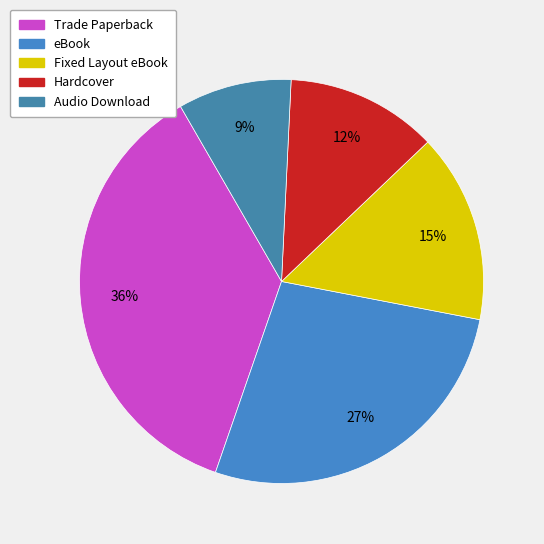

True or false: Audio Download accounts for 9% of the total.

True